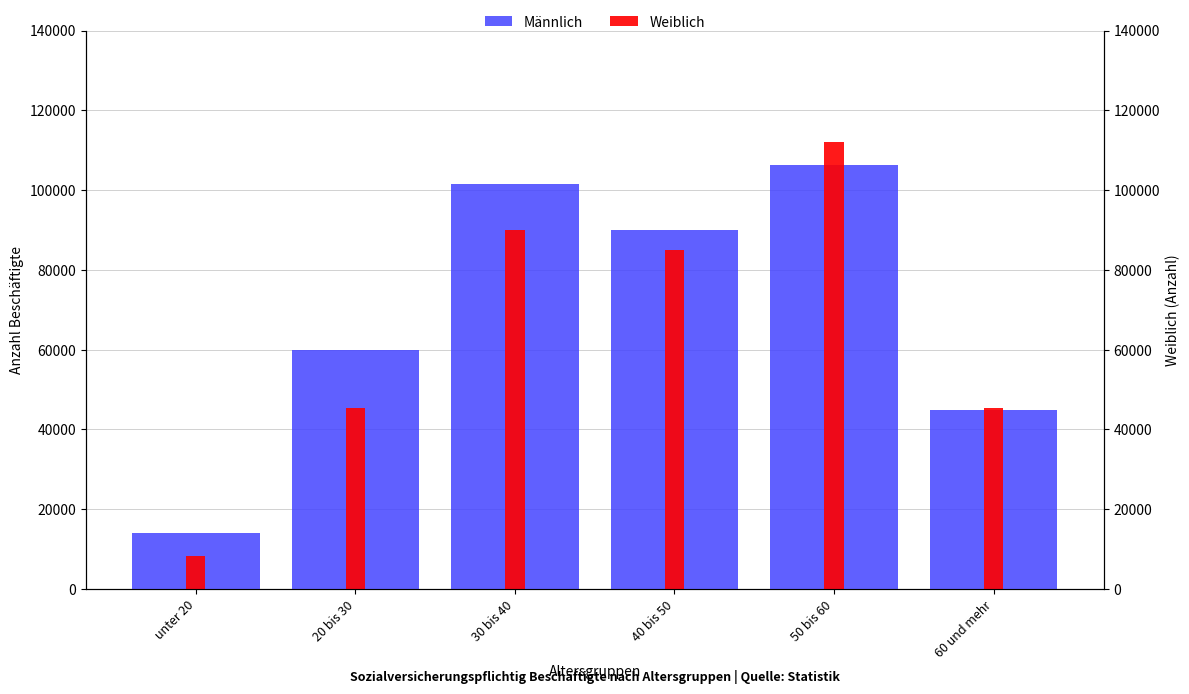

At how many categories does at least one series exceed 92759?

2